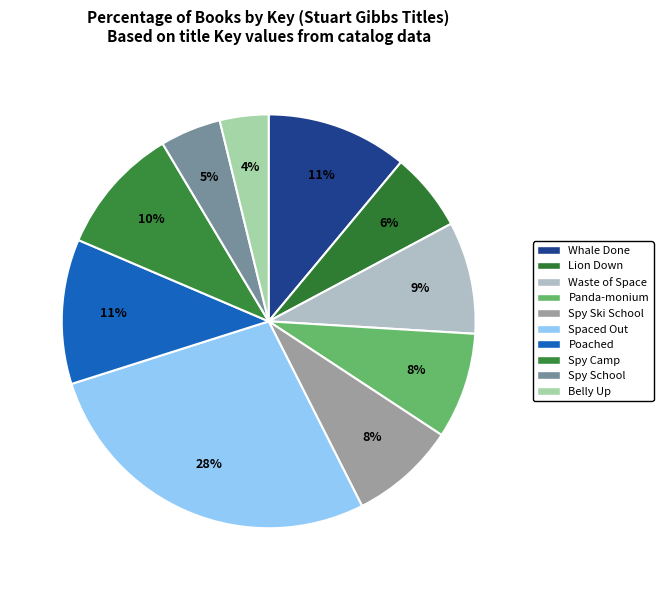

Which has a higher value, Spaced Out or Panda-monium?

Spaced Out